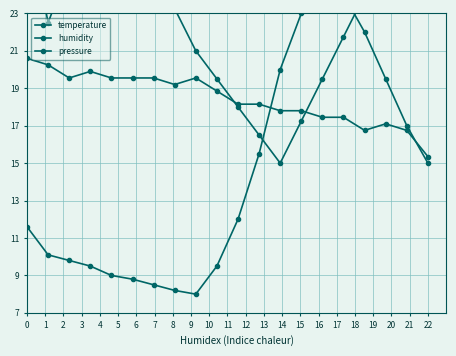

In temperature, how many points are lower than both neighbors (excluding endpoints)?

1